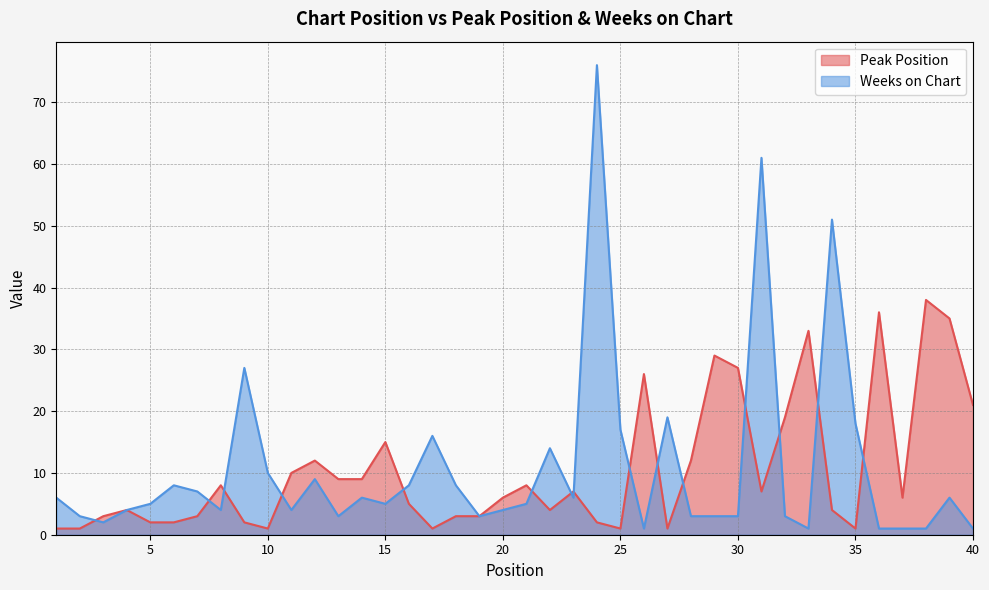

What are all the series names shown in the legend?

Peak Position, Weeks on Chart